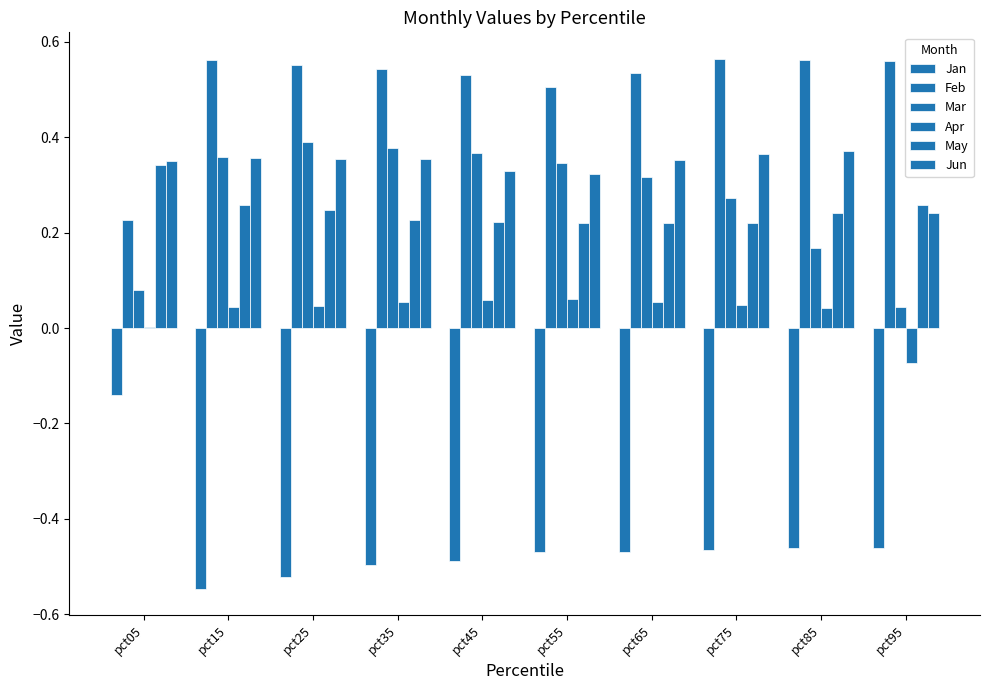

What is the smallest value displayed?

-0.5